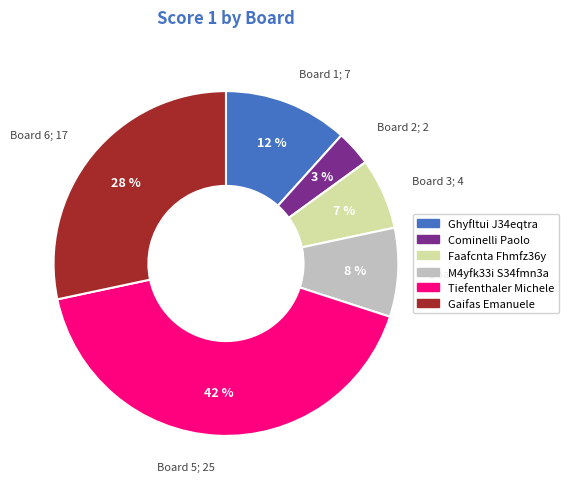

Does any single category account for the majority?

No